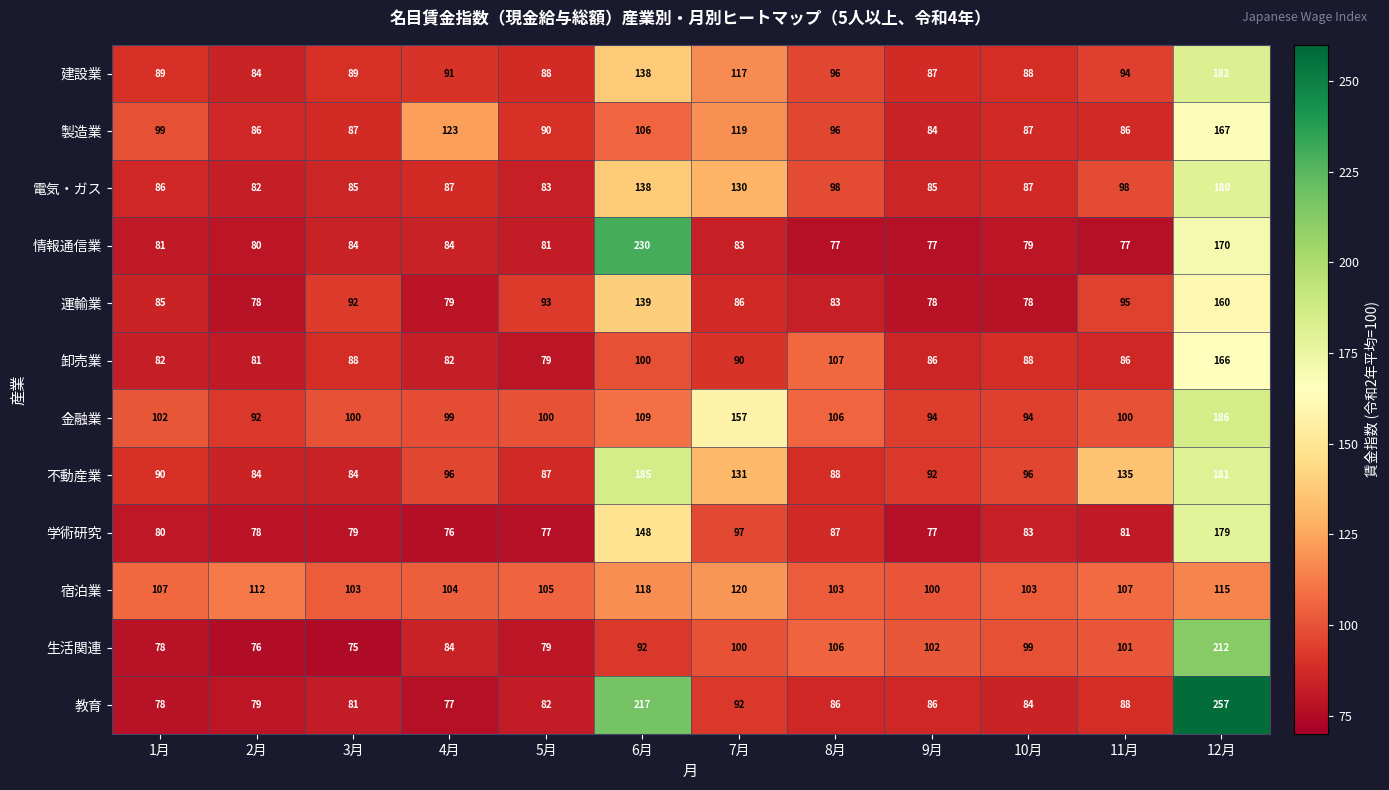

Which label corresponds to the smallest value in the chart?

3月